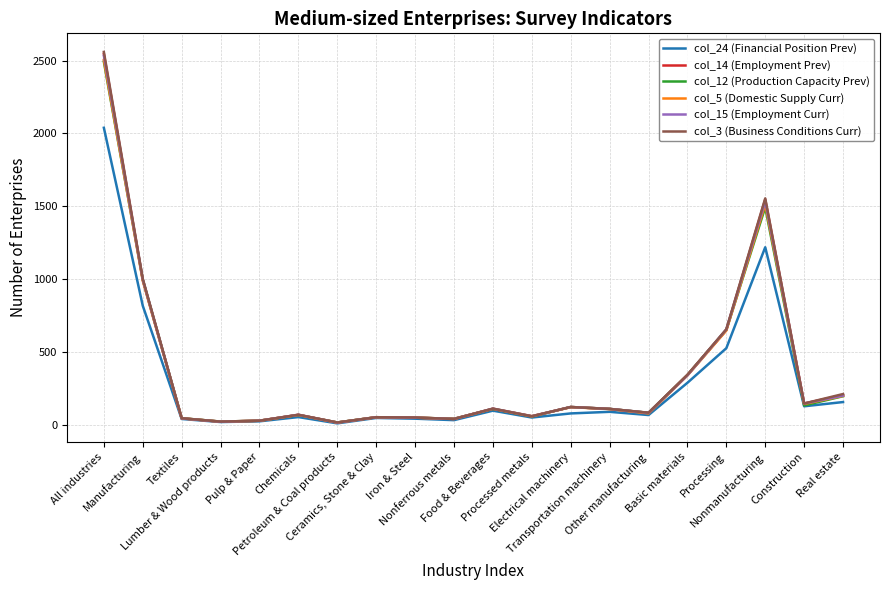

Which series has the largest range (max minus min)?

col_3 (Business Conditions Curr)